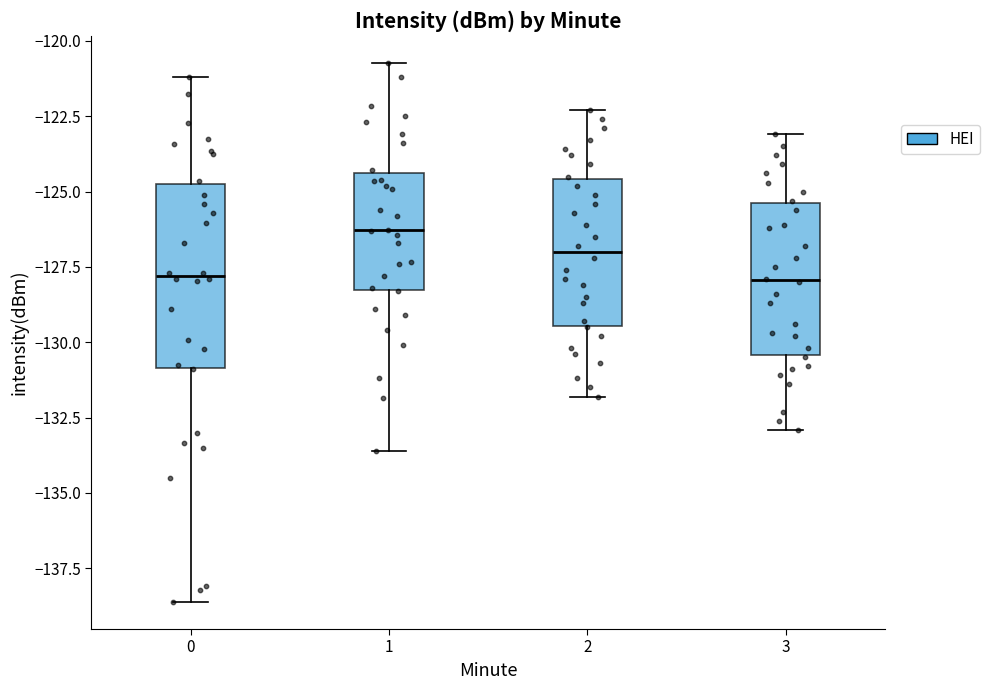

Reading left to right, read every box against the y-axis: the position of its median line, the range the box covers, and the ends of its whiskers. The values are not printed on the chart, so give them approximately, as read against the axis.

0: median -128.0, box -131.0 to -125.0, whiskers -138.5 to -121.0
1: median -126.5, box -128.5 to -124.5, whiskers -133.5 to -120.5
2: median -127.0, box -129.5 to -124.5, whiskers -132.0 to -122.5
3: median -128.0, box -130.5 to -125.5, whiskers -133.0 to -123.0